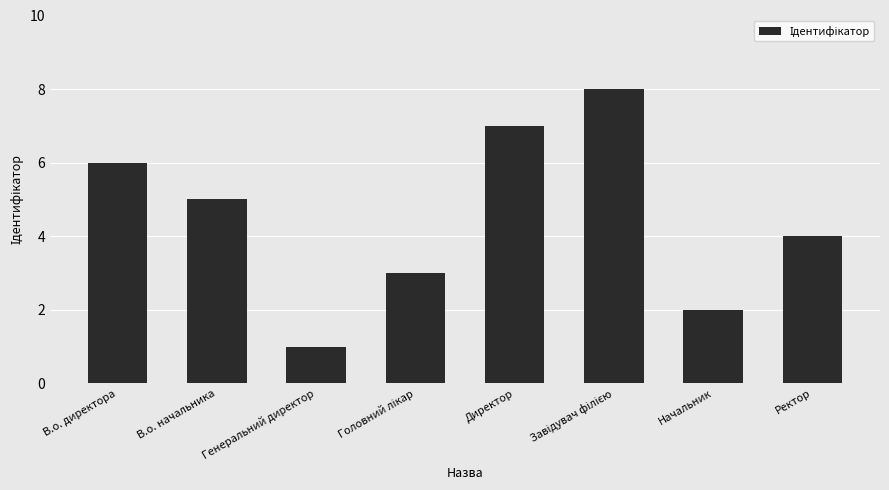

At which label does the data first exceed 5?

В.о. директора